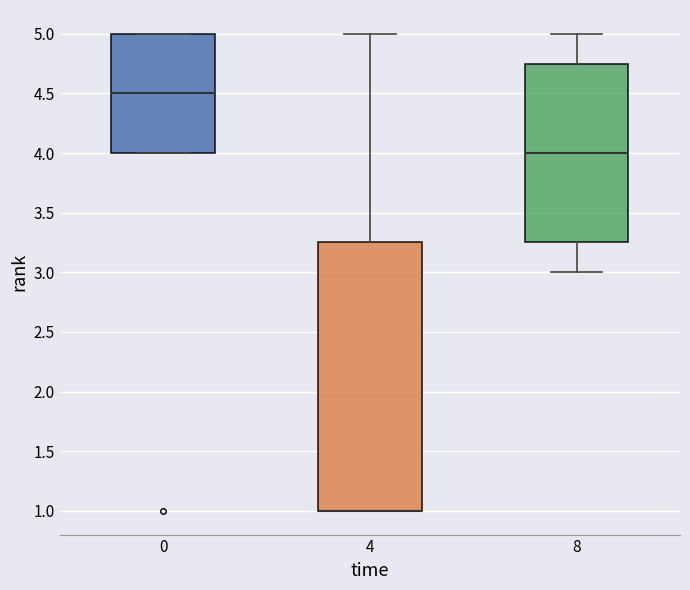

Reading left to right, read every box against the y-axis: the position of its median line, the range the box covers, and the ends of its whiskers. The values are not printed on the chart, so give them approximately, as read against the axis.

0: median 4.50, box 4.00 to 5.00, whiskers 4.00 to 5.00
4: median 1.00 (drawn on the box's lower edge), box 1.00 to 3.25, whiskers 1.00 to 5.00
8: median 4.00, box 3.25 to 4.75, whiskers 3.00 to 5.00